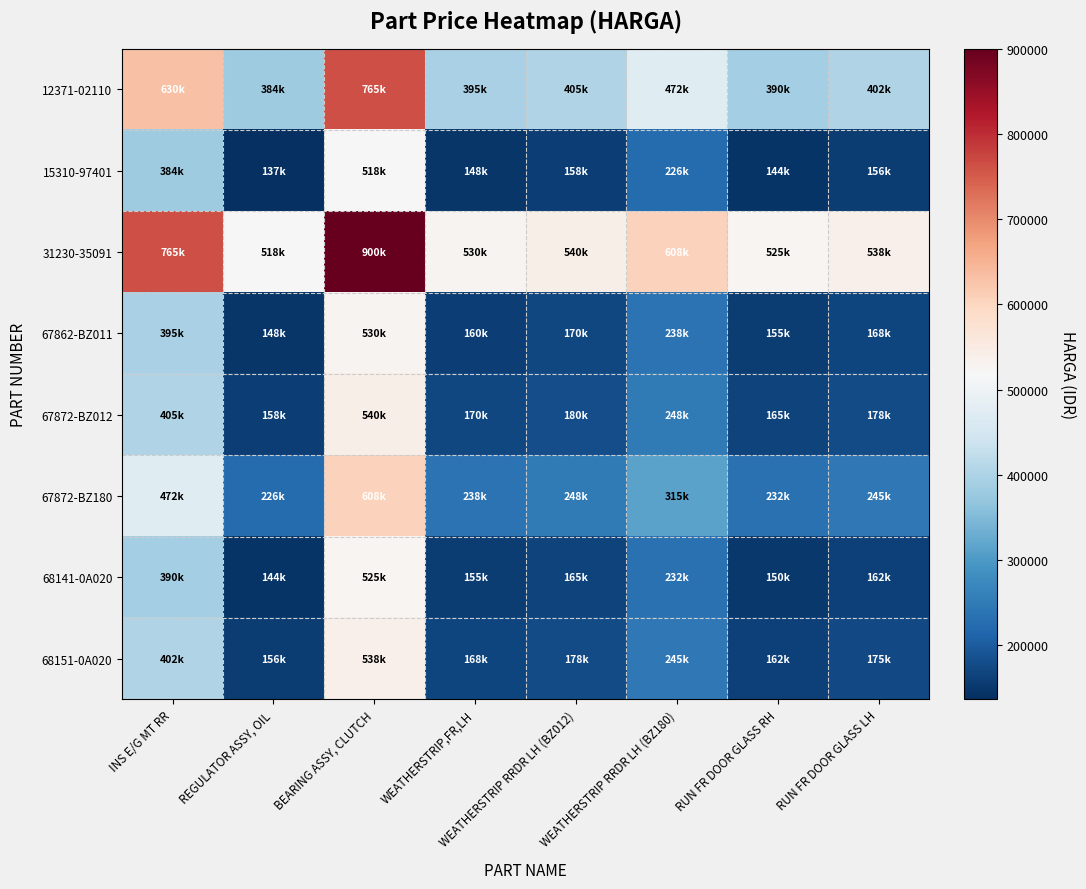

How many series are shown in this chart?

8